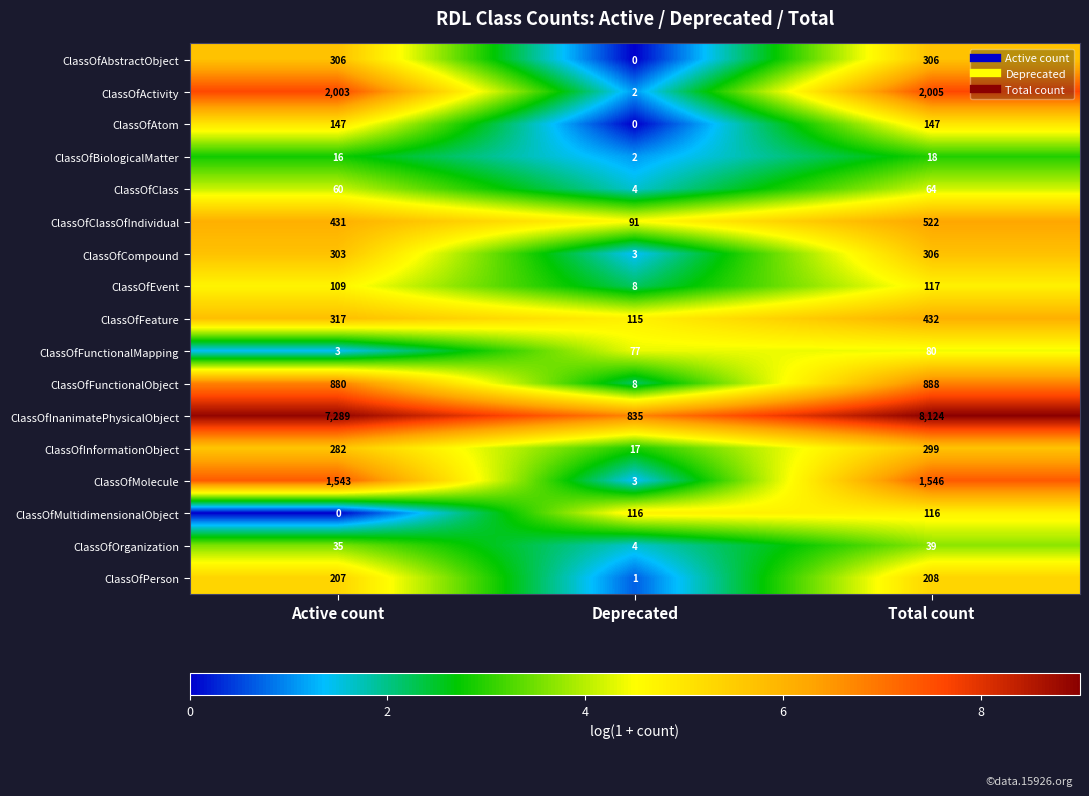

Rank the categories by ClassOfPerson value from highest to lowest.

Total count, Active count, Deprecated